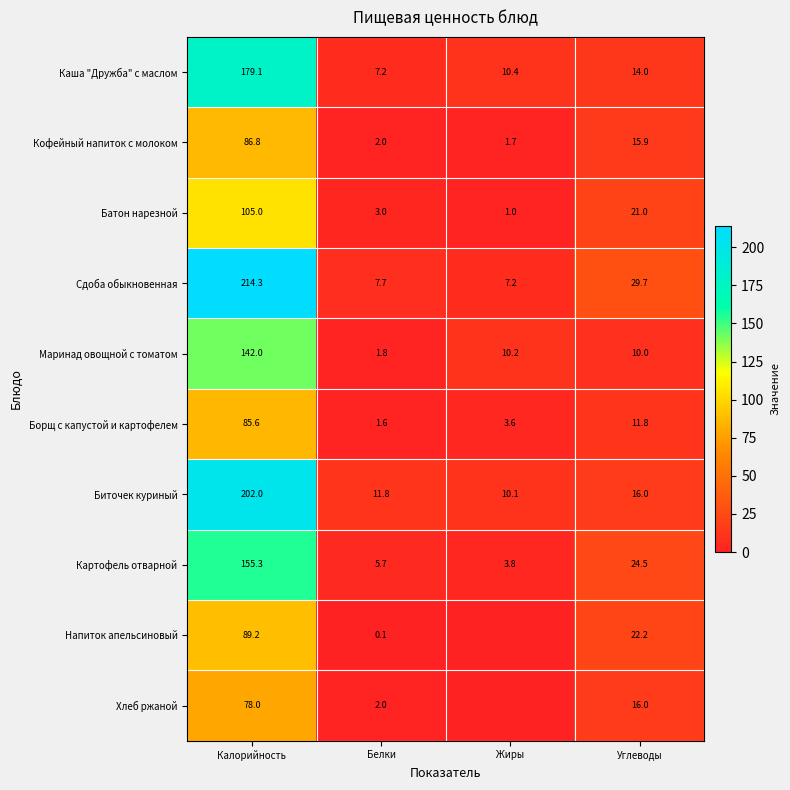

Where does the Каша "Дружба" с маслом series first go above 14?

Калорийность